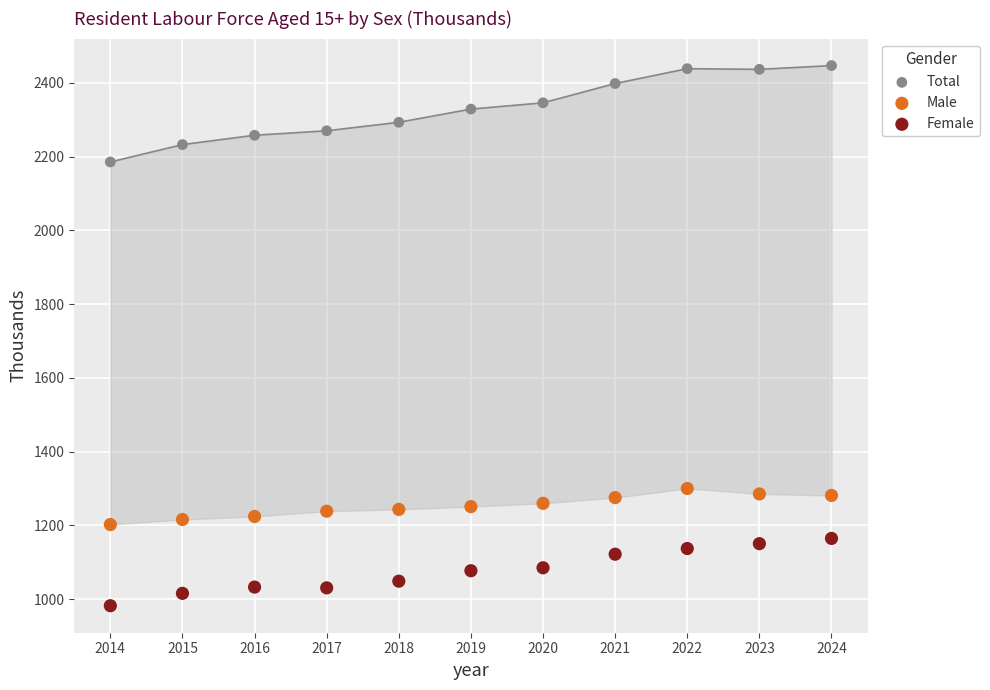

Across all data points, what is the range of X values (max minus min)?

10.0